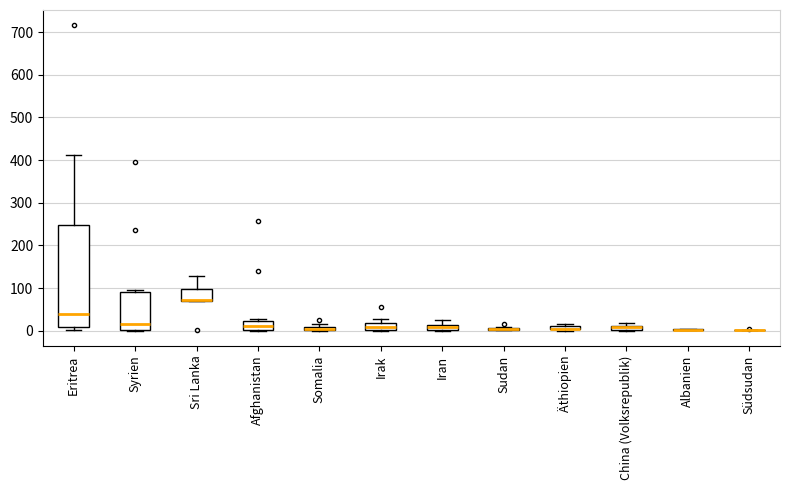

Which box is the tallest, from its lower edge to its upper edge?

Eritrea